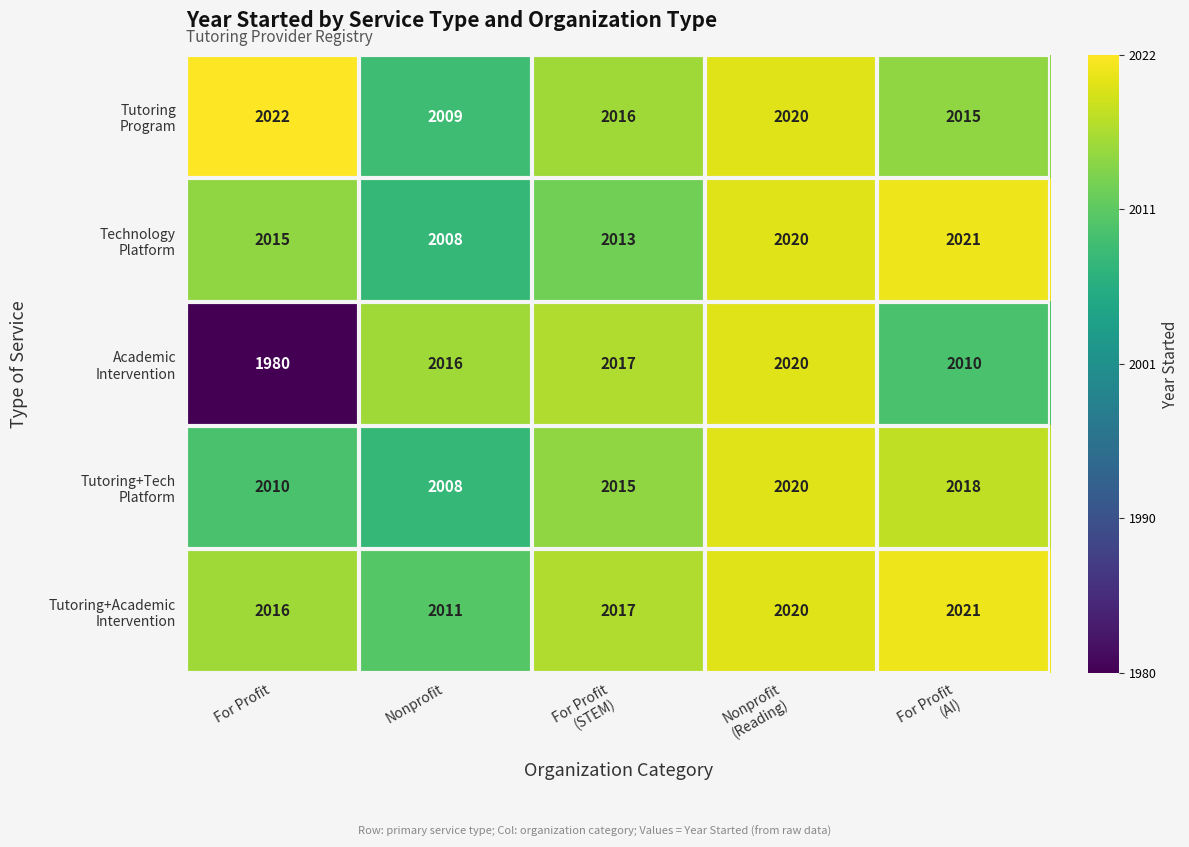

What is the greatest value displayed?

2022